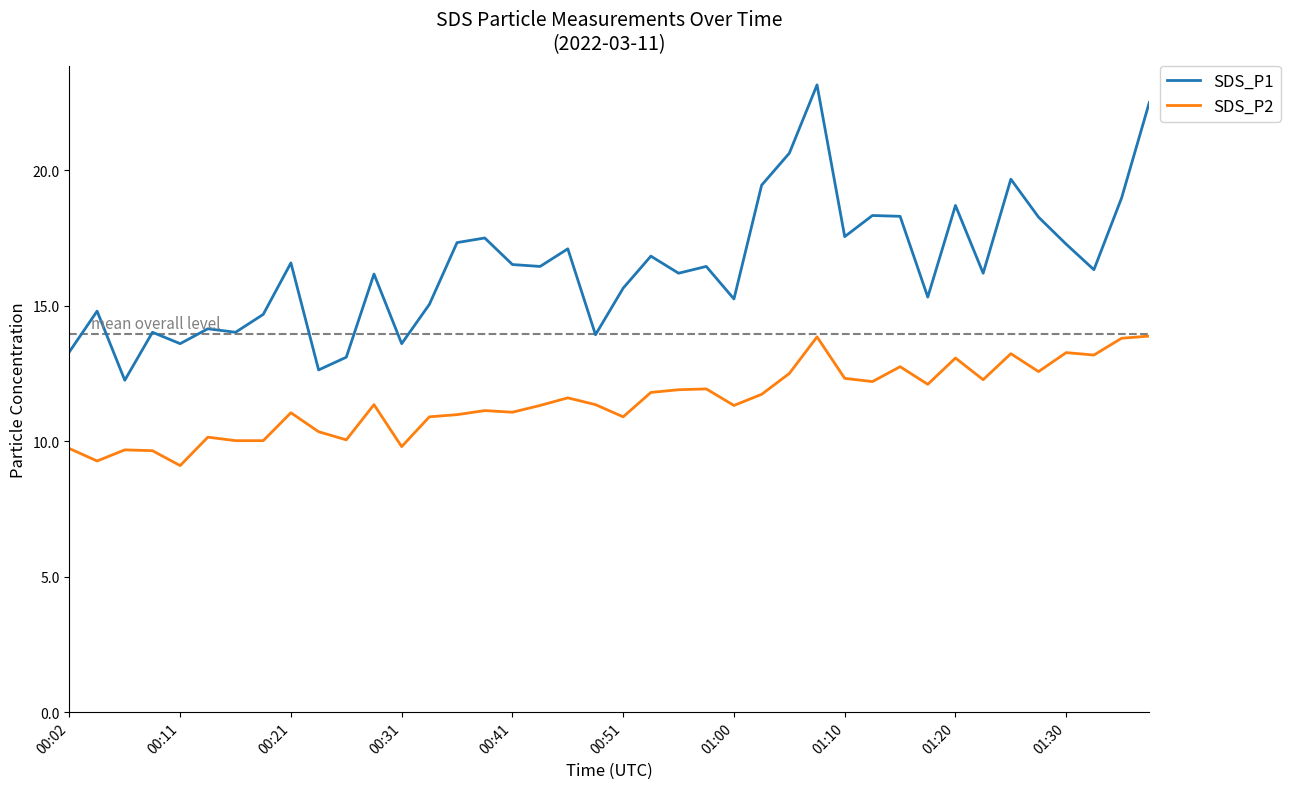

Which series has the largest total across all categories?

SDS_P1